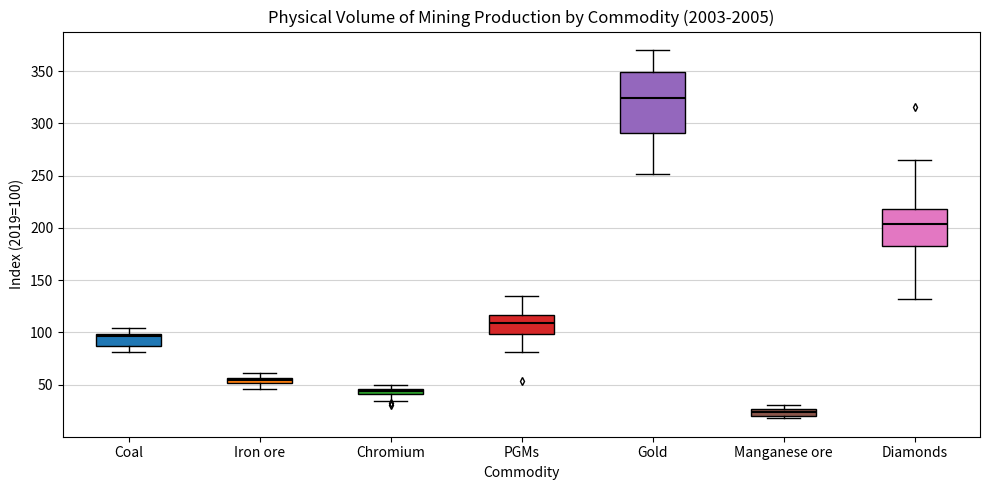

Comparing the boxes themselves (not the whiskers), which one is the tallest?

Gold